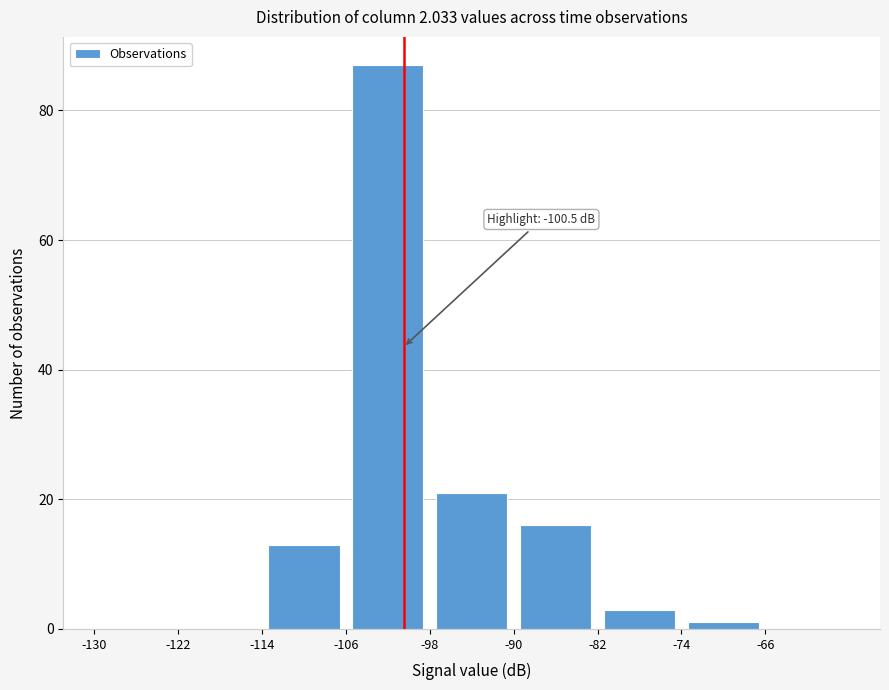

Which range on the x-axis has the tallest bar?

-106 to -98